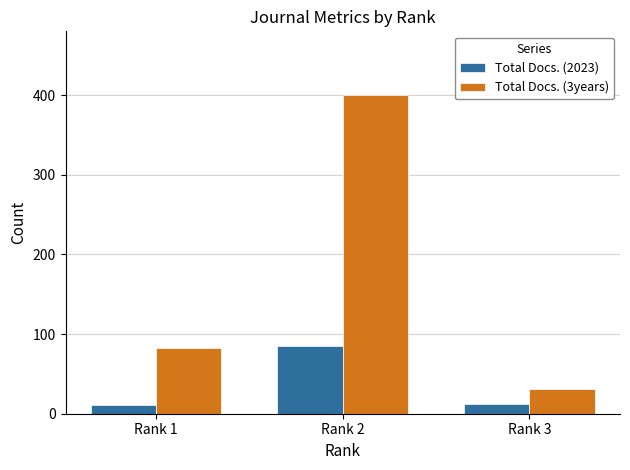

What is the difference between the maximum and minimum values in the Total Docs. (3years) series?

369